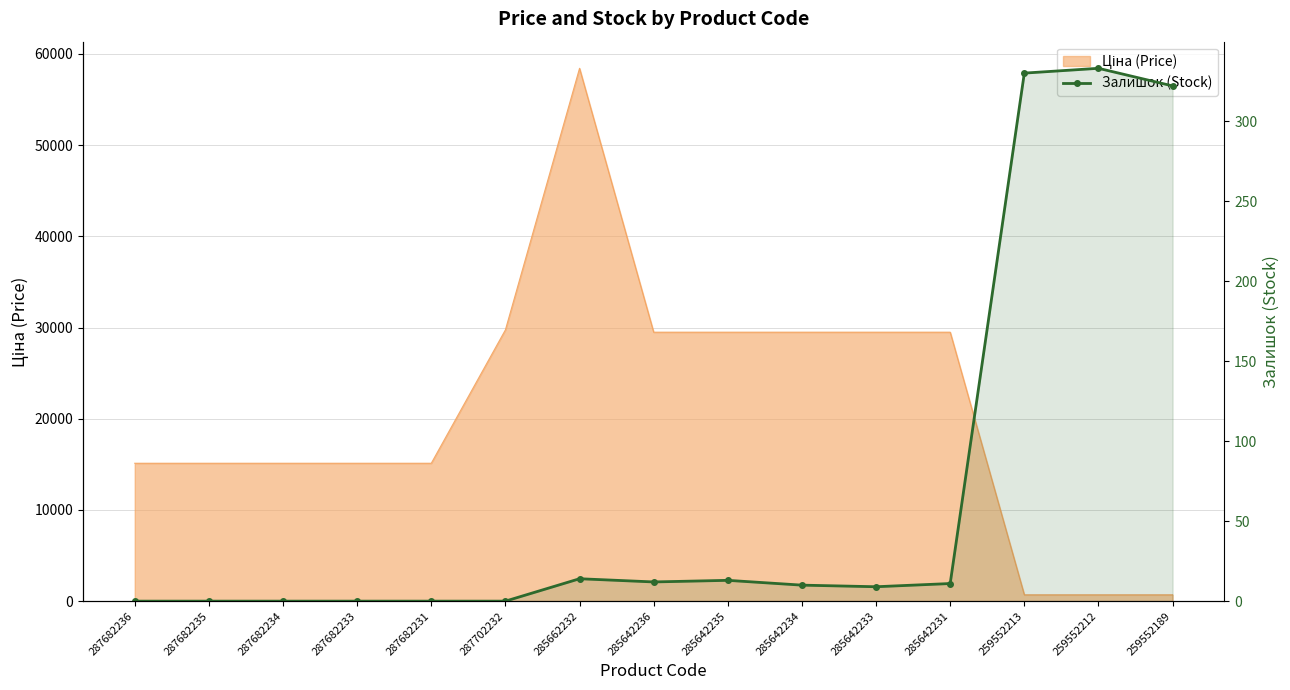

What is the label of the 11th point from the left?

285642233